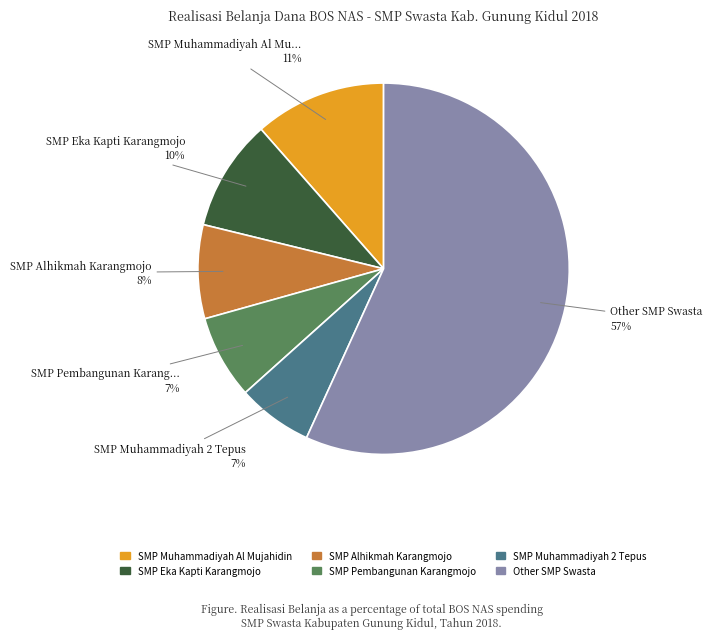

Do SMP Muhammadiyah 2 Tepus and SMP Alhikmah Karangmojo together represent more than half of the pie?

No